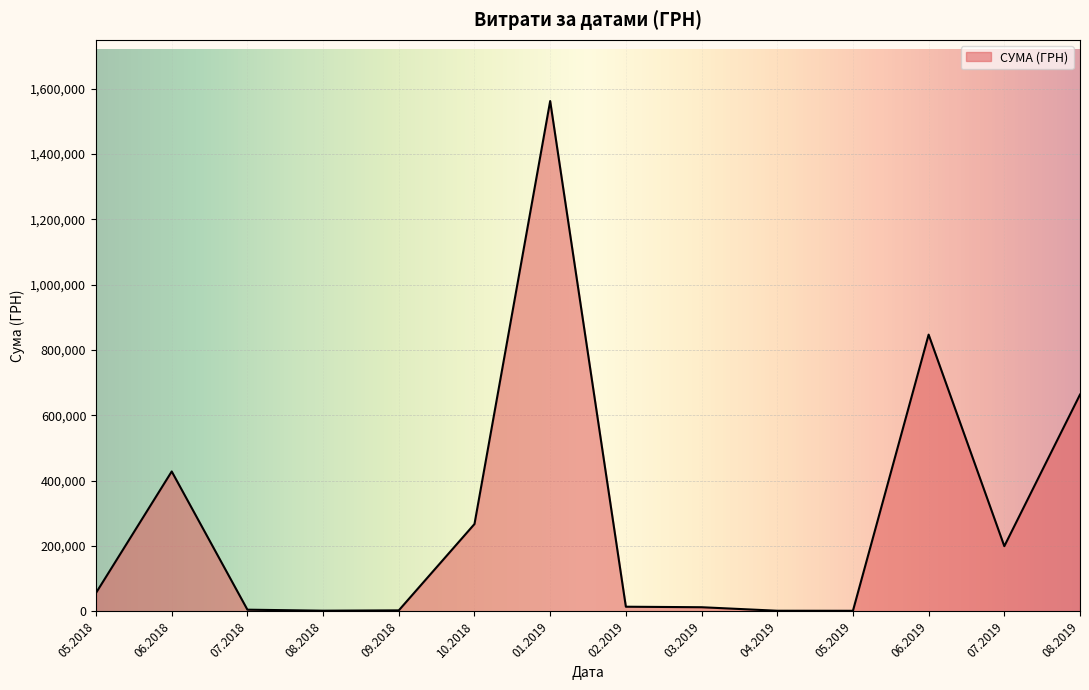

At which category does the data reach its first local peak?

06.2018